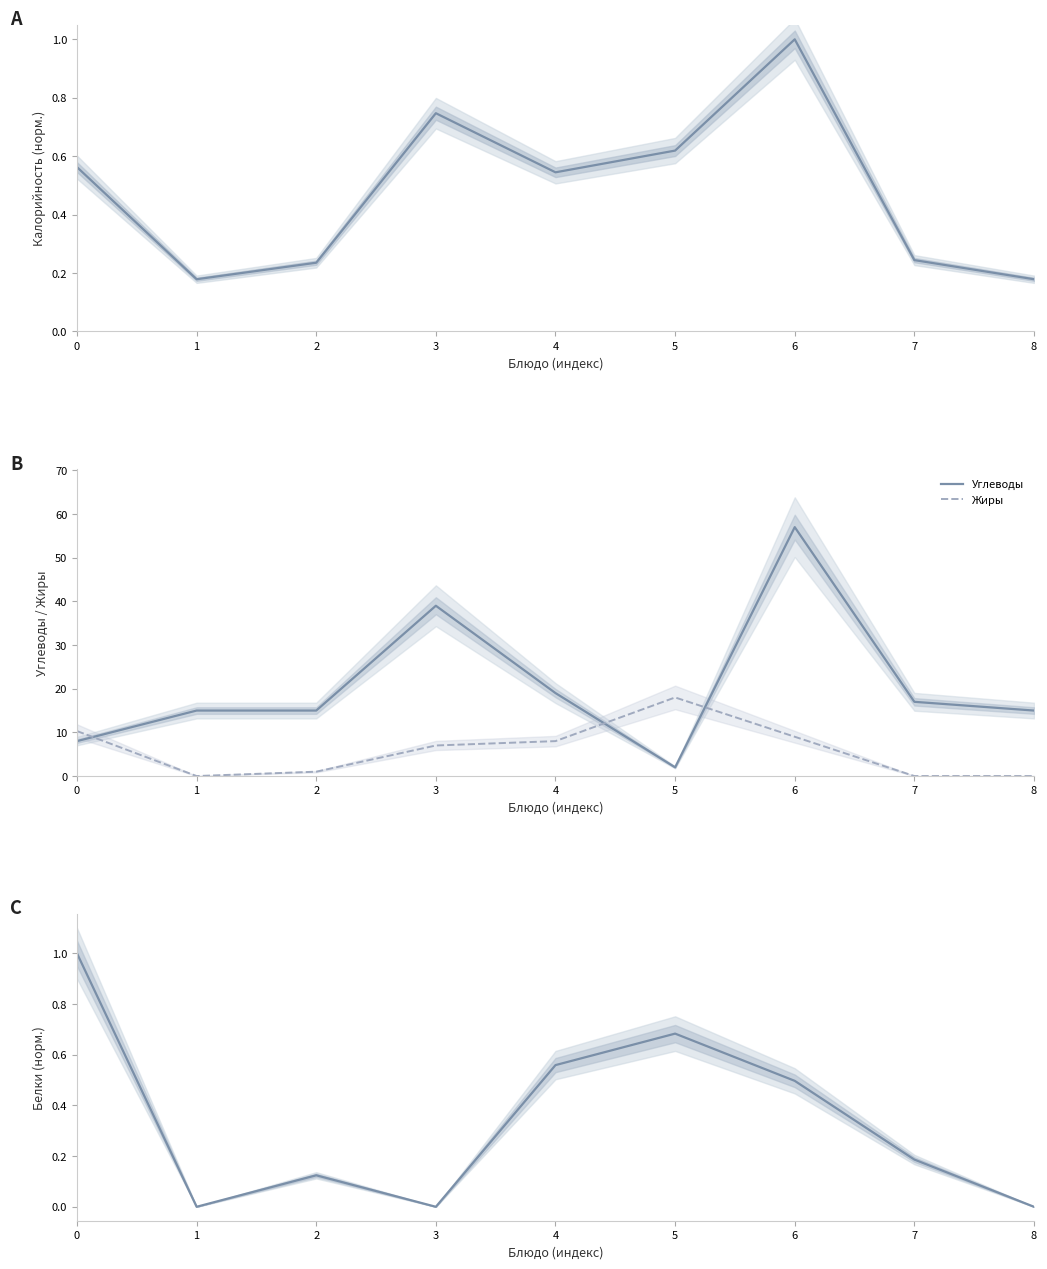

What is the sum of all Жиры values?

53.3